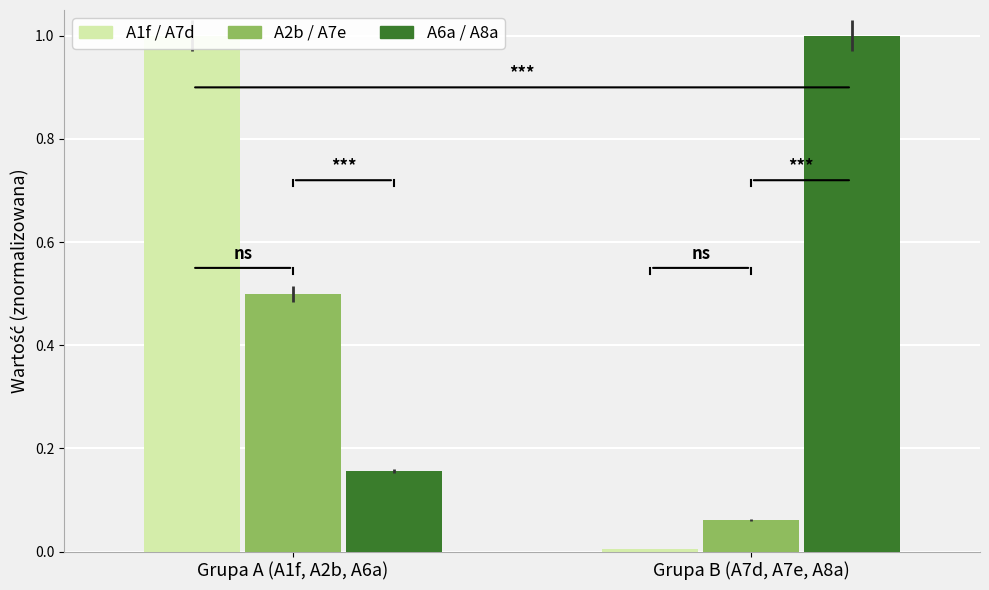

The A2b / A7e series shows 0.1 at Grupa B (A7d, A7e, A8a). True or false?

True